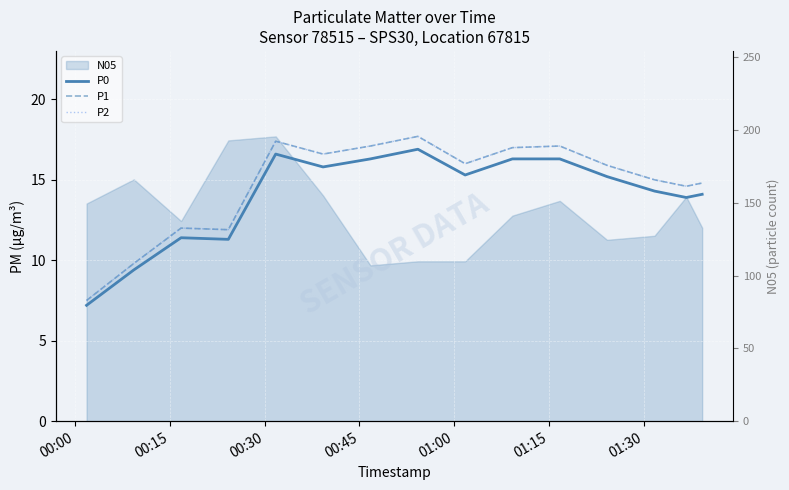

What is the average value of the P0 series?

14.0